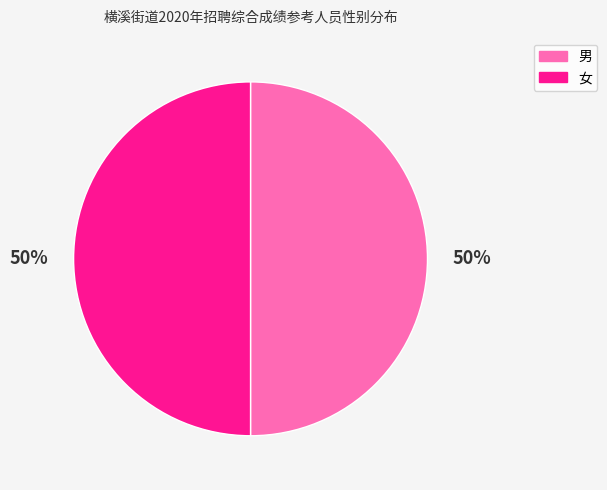

What is the ratio of the value at 男 to the value at 女?

1.0